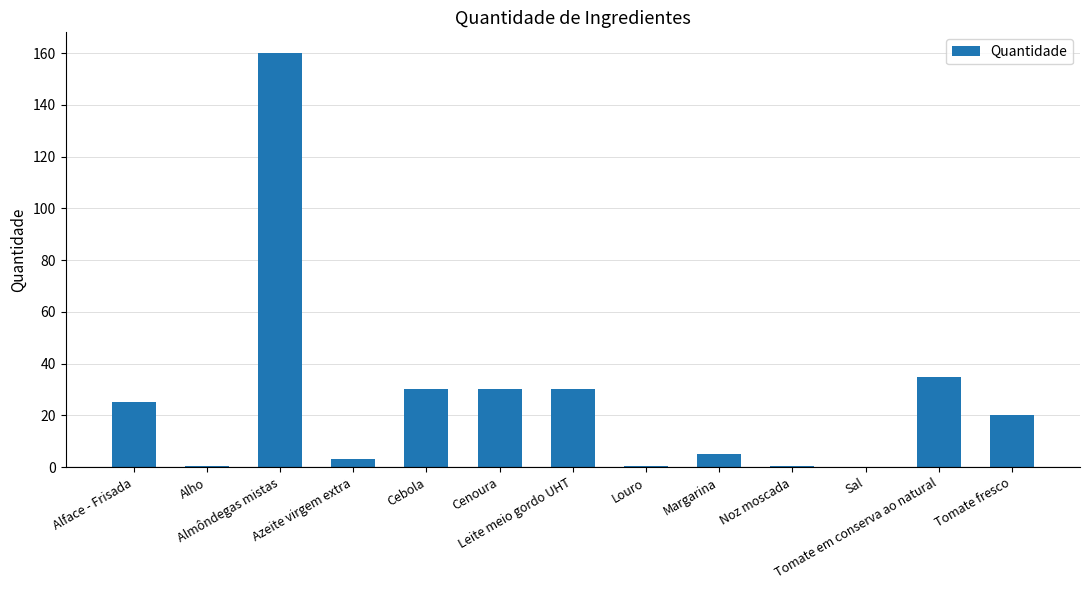

What is the sum of all values?

339.7